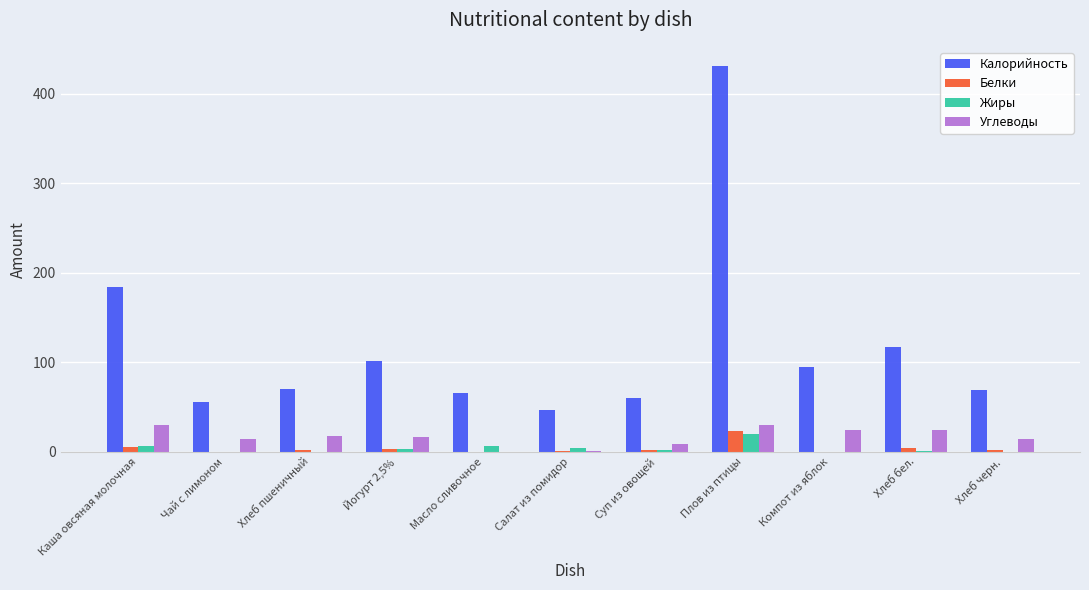

What is the maximum value shown in the chart?

430.9